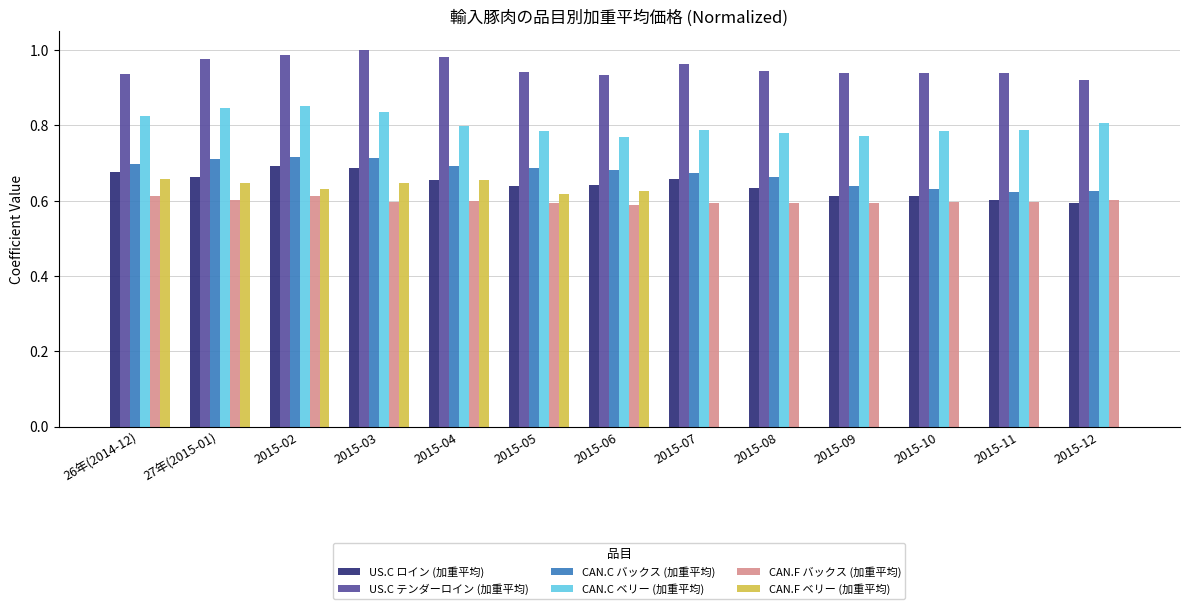

Which series has the largest total across all categories?

US.C テンダーロイン (加重平均)